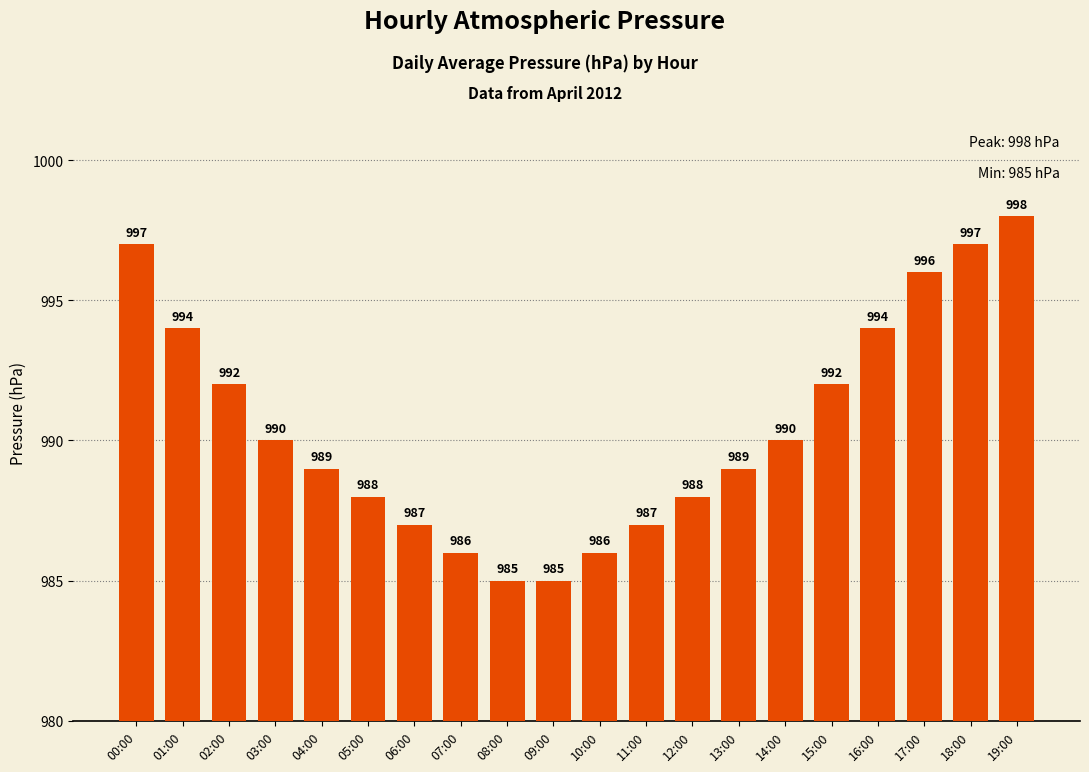

What is the label of the 15th bar from the right?

05:00